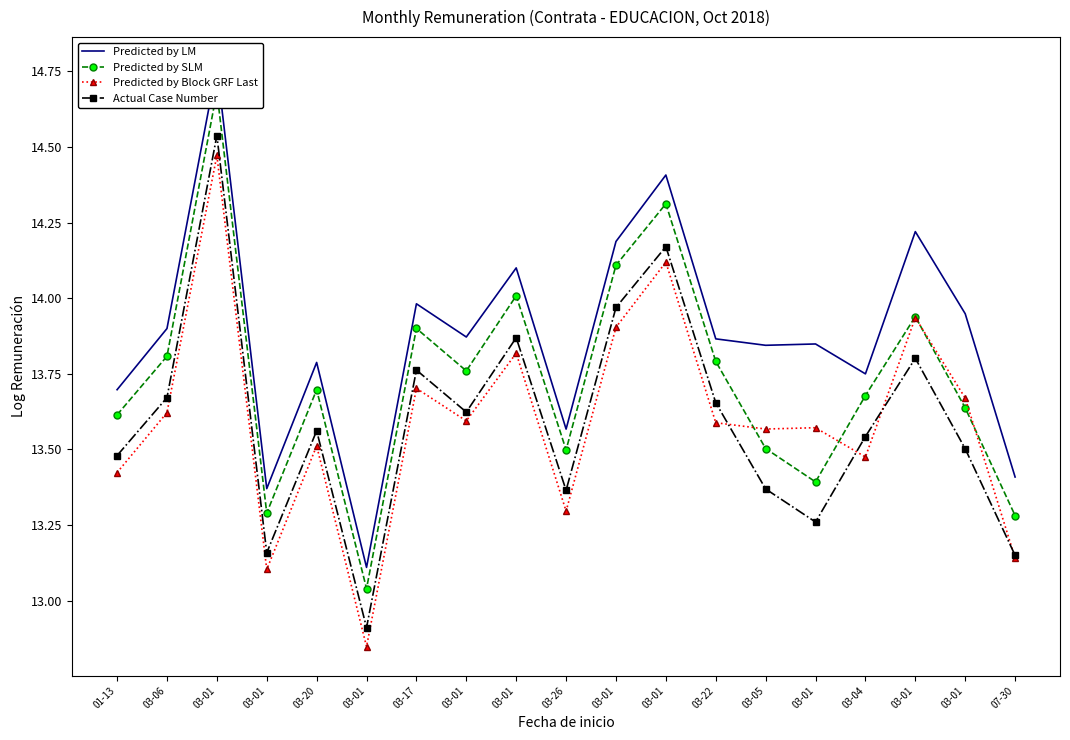

What is the sum of all Actual Case Number values?

258.4